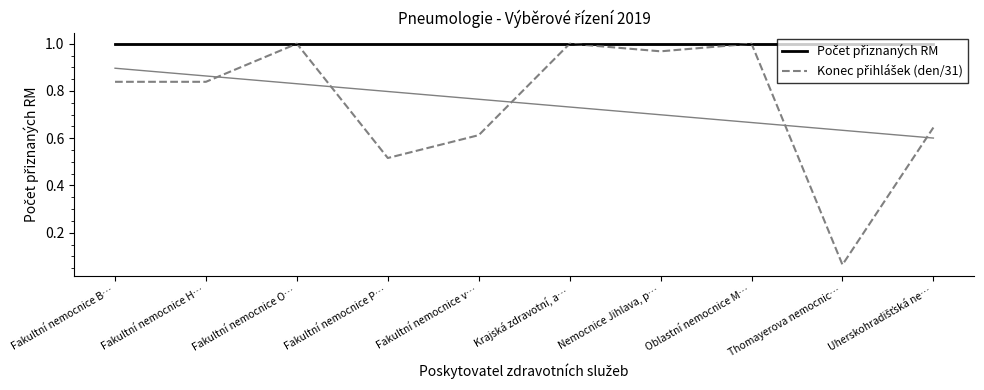

What is the label of the 2nd point from the right?

Thomayerova nemocnic…